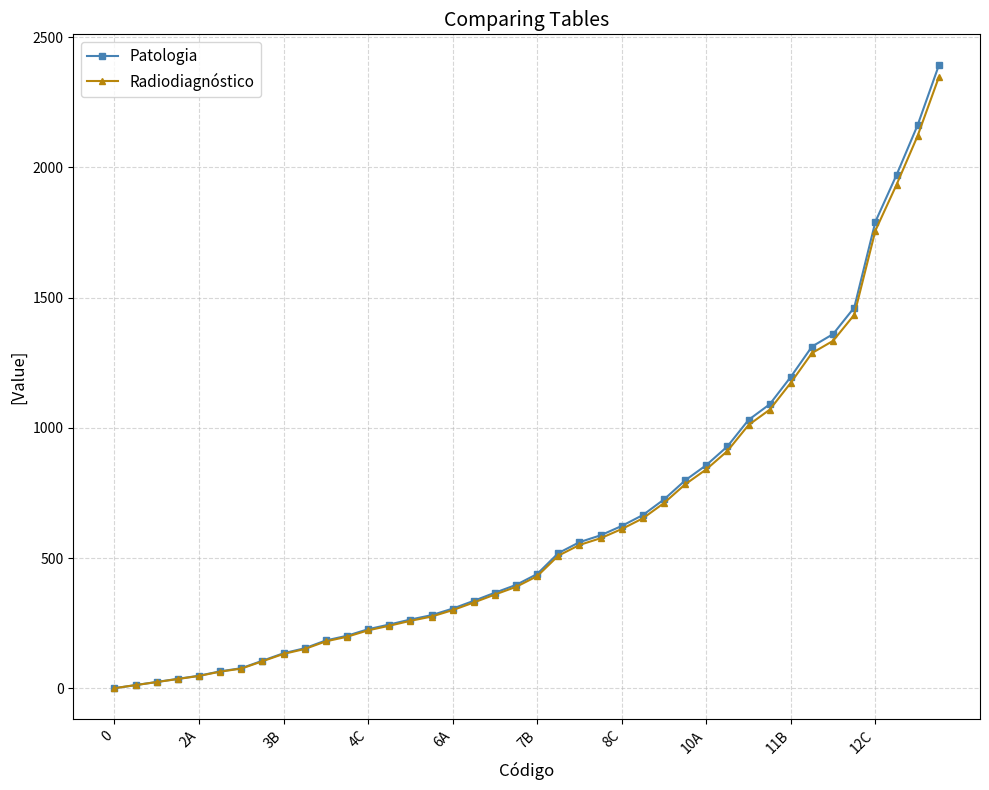

What is the highest value of the Patologia series?

2391.8